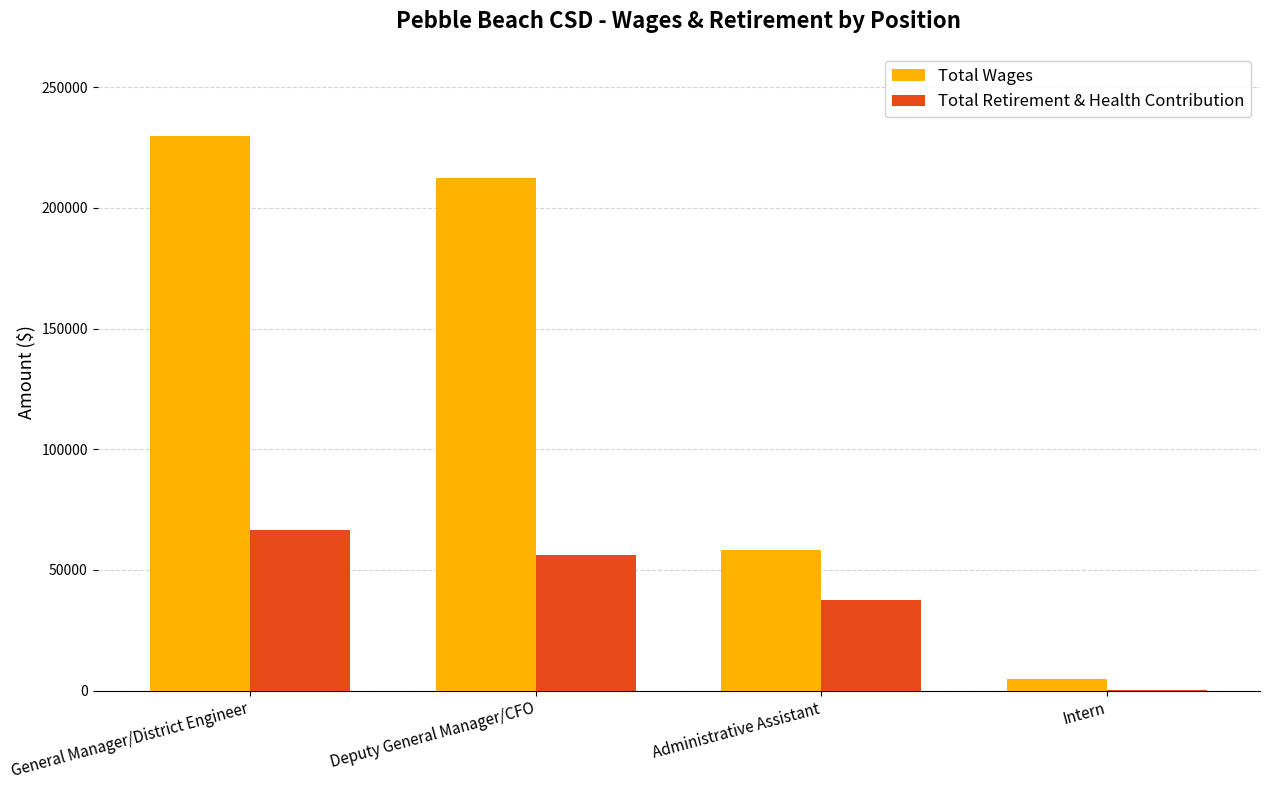

The Total Wages series shows 229689 at General Manager/District Engineer. True or false?

True